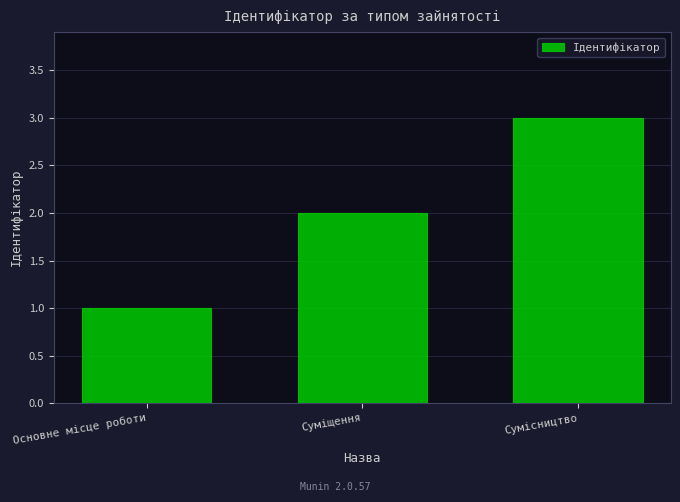

What is the difference between the values at Сумісництво and Основне місце роботи?

2